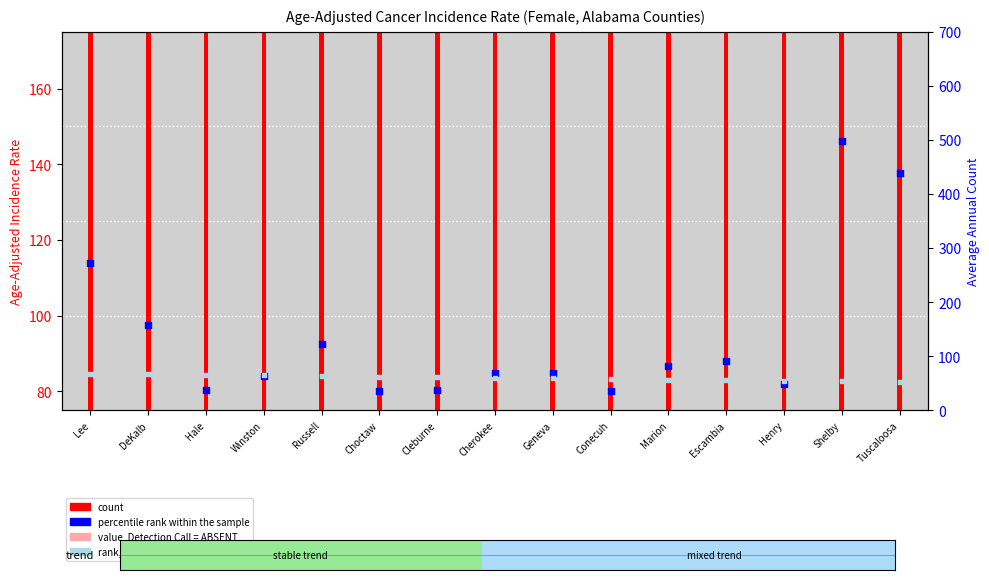

At how many categories does at least one series exceed 363?

4